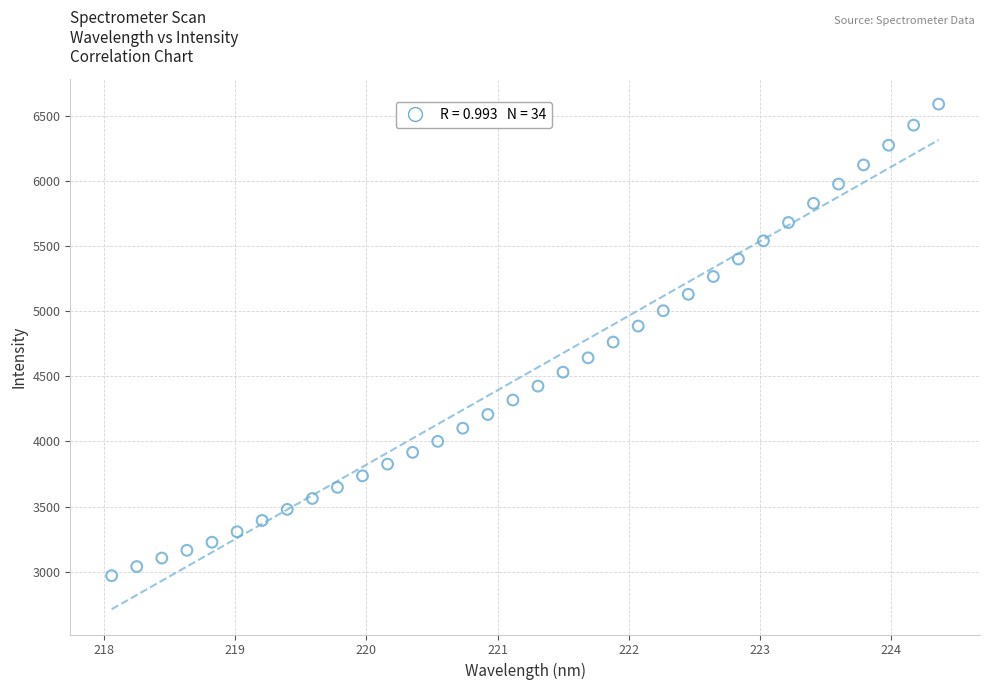

What is the range of X values (max minus min)?

6.3